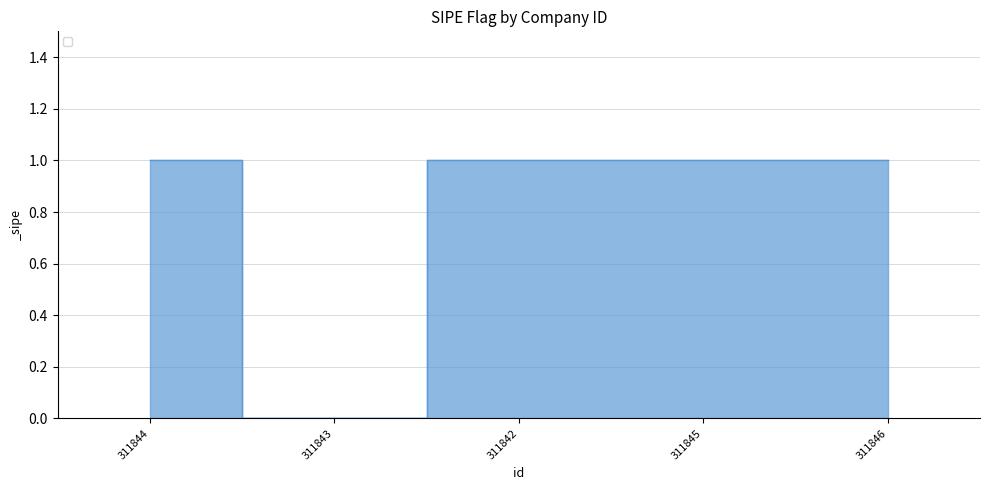

Reading left to right, extract all data points from this chart.

311844=1	311843=0	311842=1	311845=1	311846=1